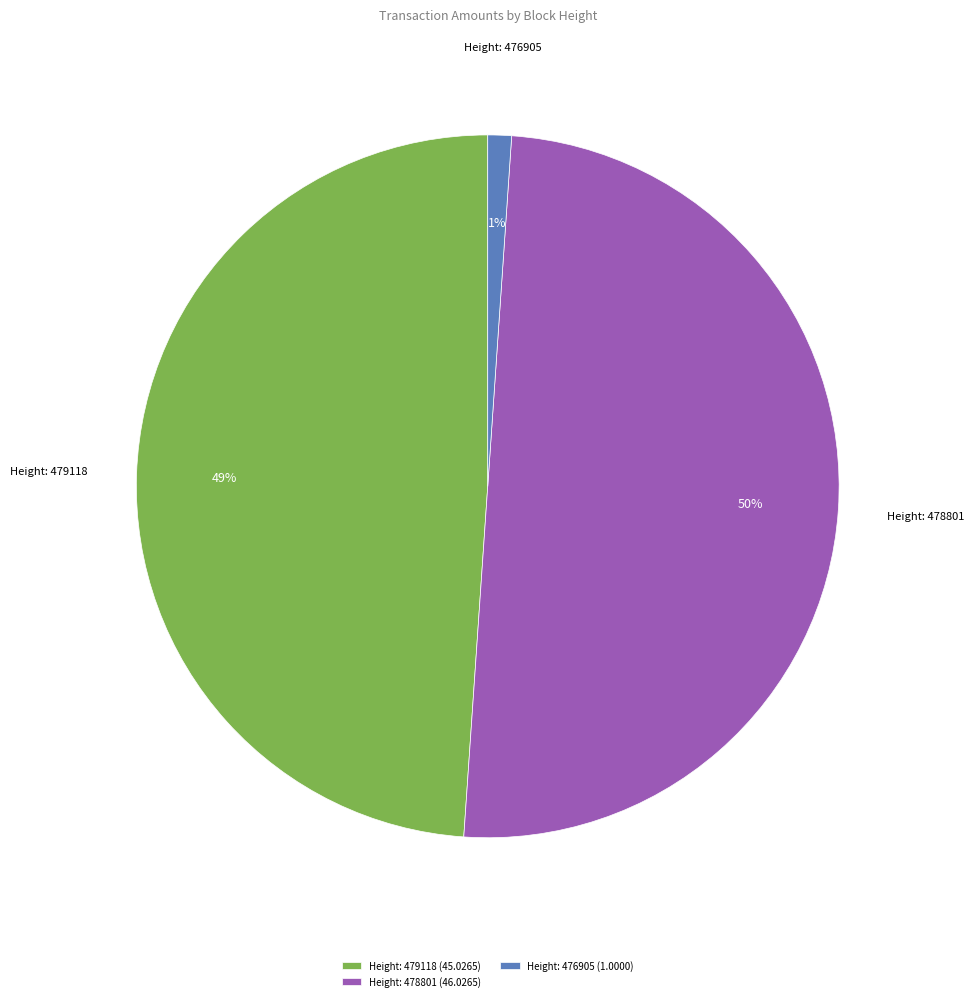

To the nearest percent, what is the average slice percentage?

33%